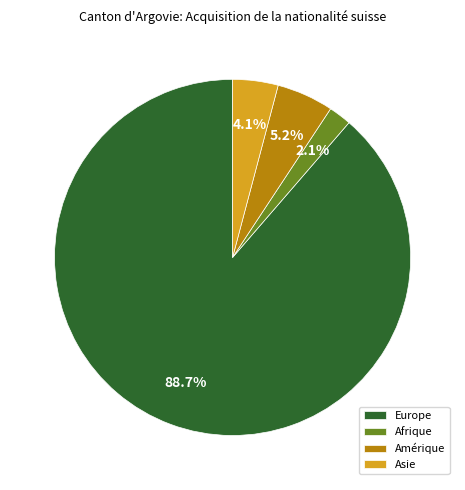

Count the number of slices in the pie.

4